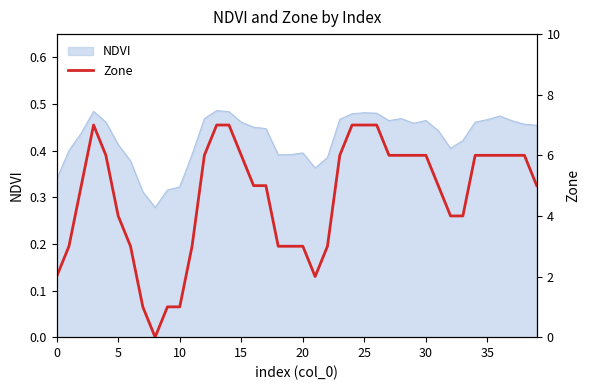

How many data points are less than 5?

16